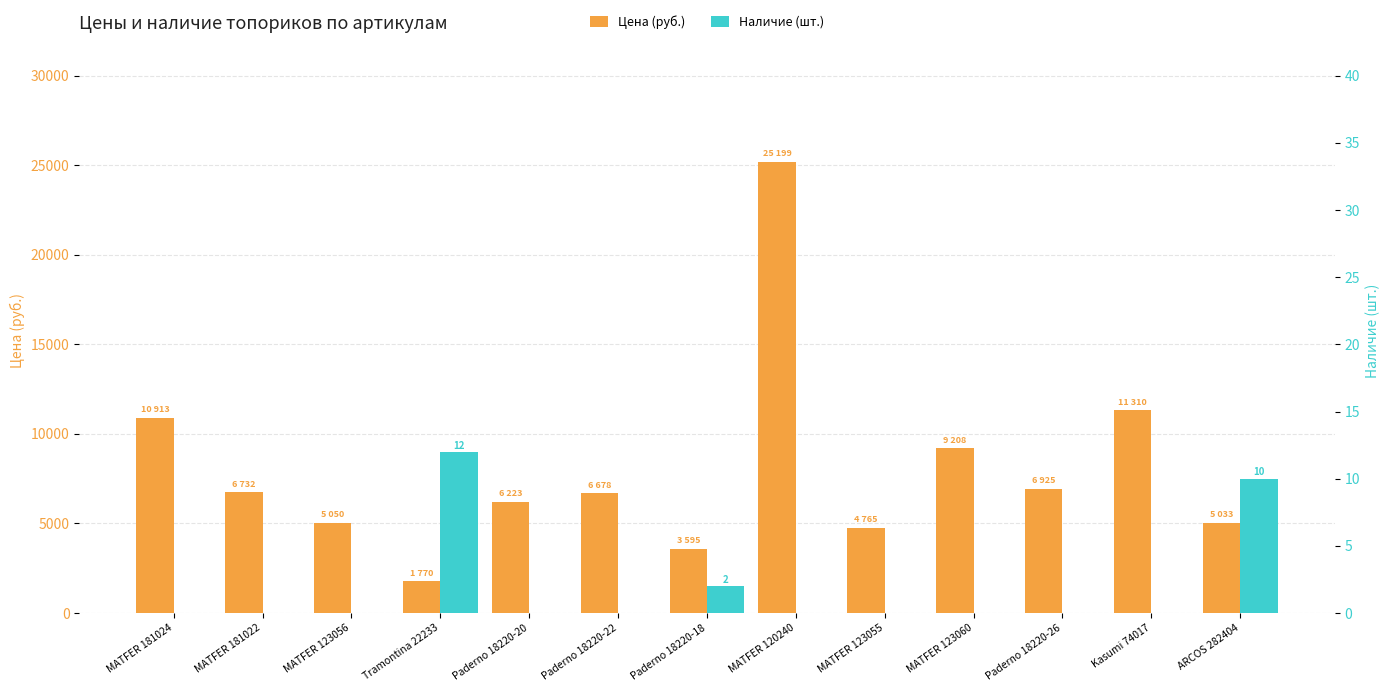

What is the sum of the Цена (руб.) values at Tramontina 22233 and Kasumi 74017?

13080